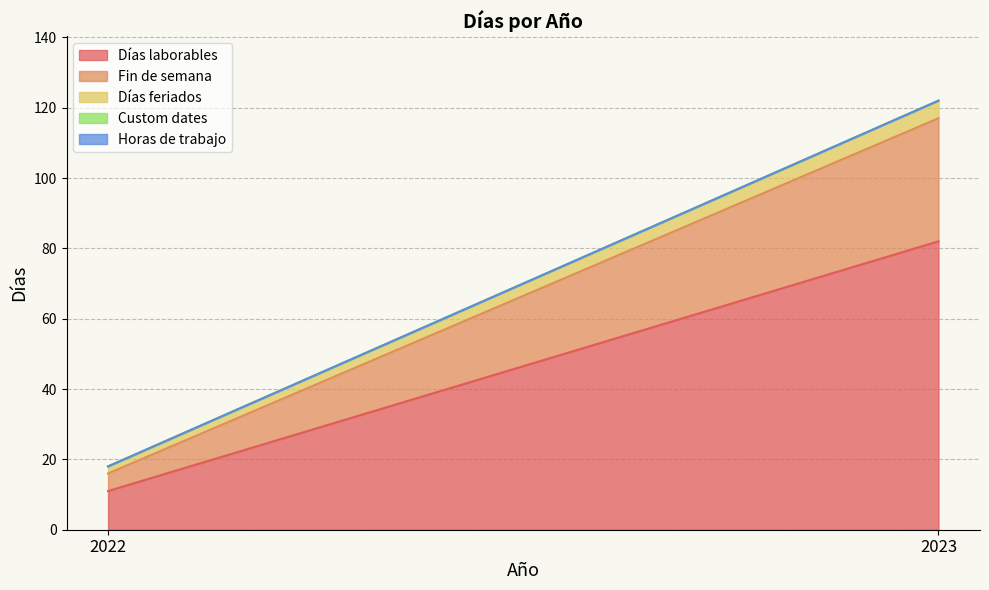

Which series has the largest total across all categories?

Días laborables